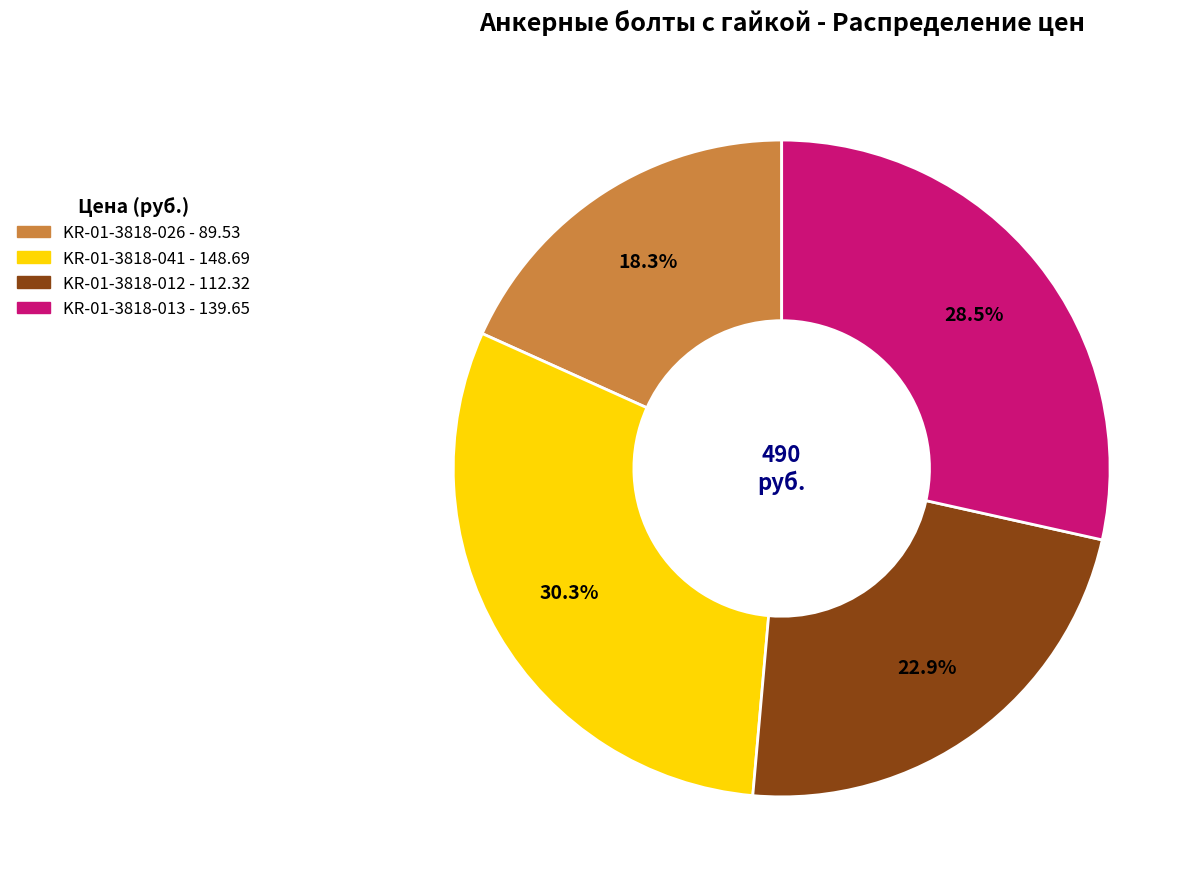

To the nearest percent, what is the difference between the KR-01-3818-012 and KR-01-3818-026 slice percentages?

5%